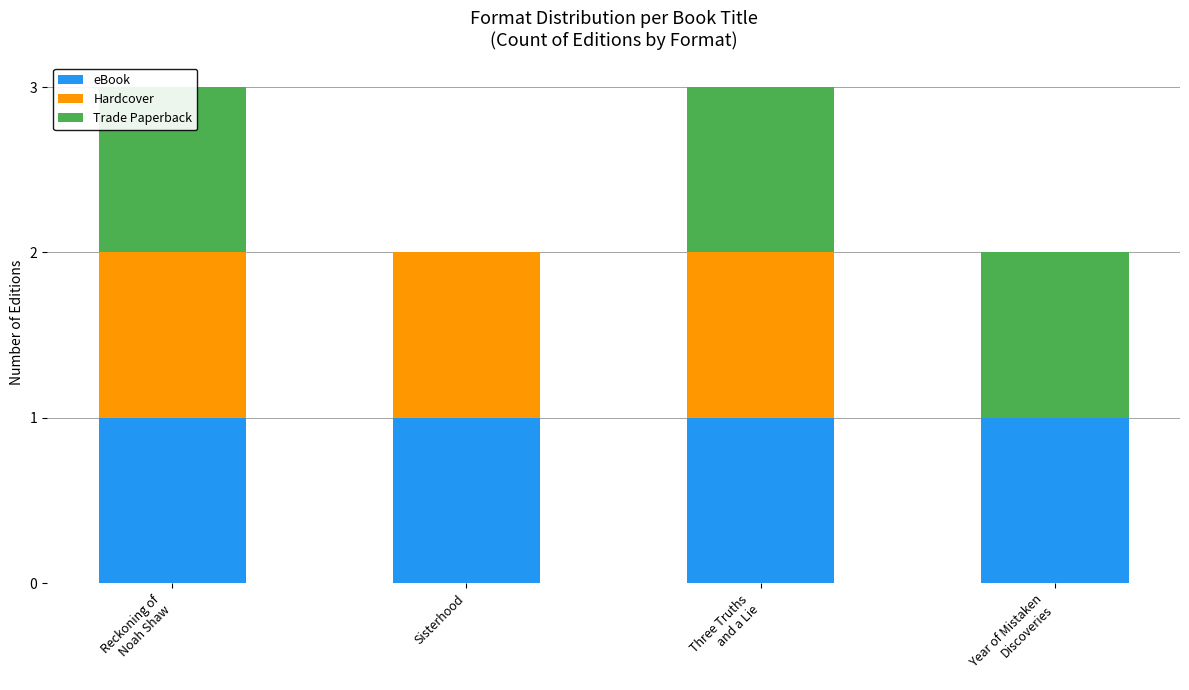

At how many categories does at least one series exceed 0?

4